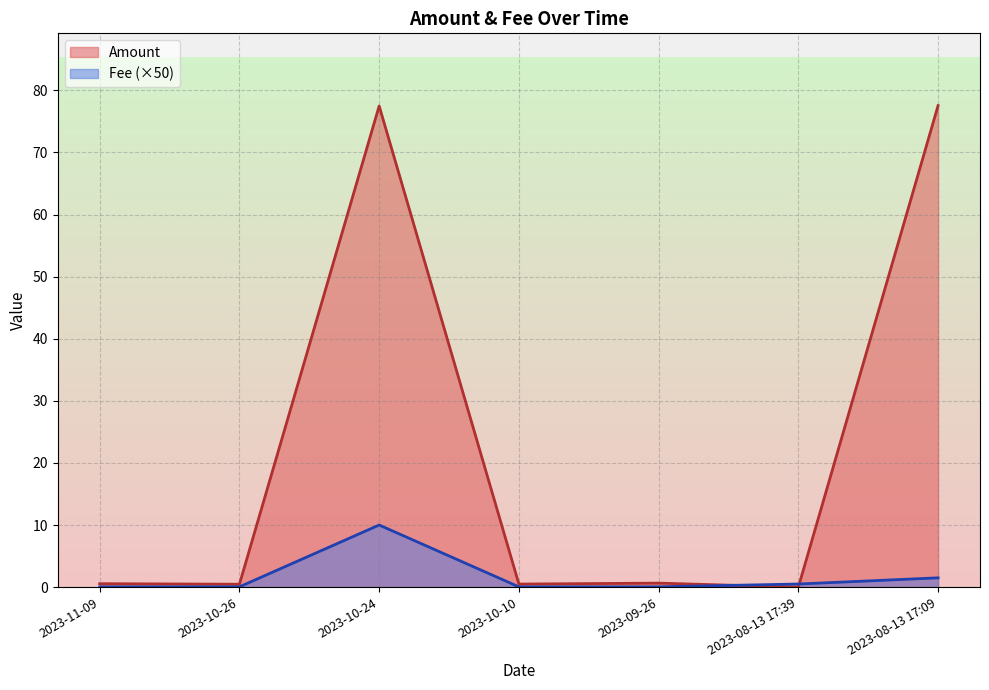

Which category has the lowest value in the Amount series?

2023-08-13 17:39